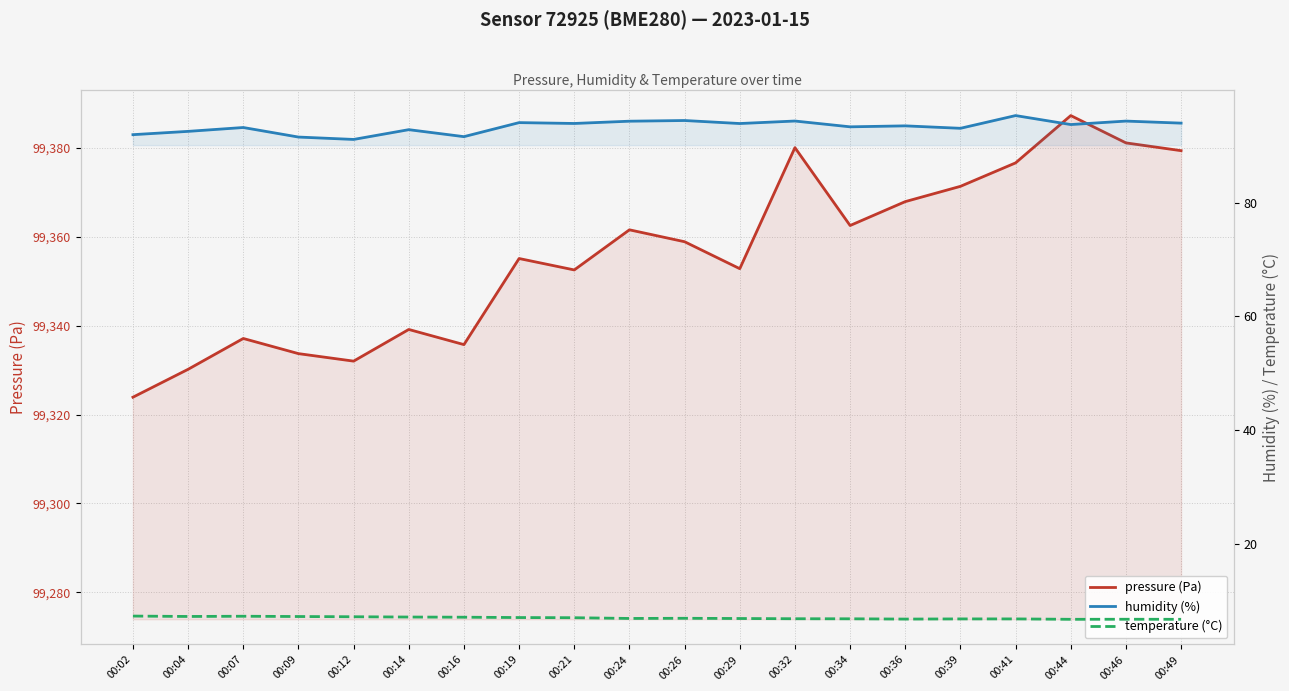

At how many categories does at least one series exceed 82908?

20